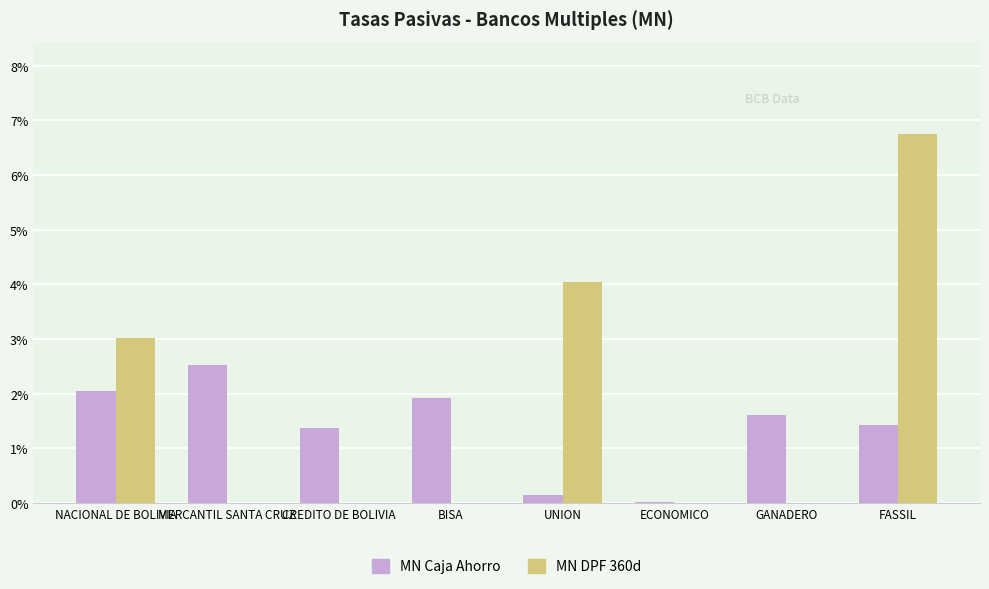

What is the approximate value of MN Caja Ahorro at NACIONAL DE BOLIVIA?

2.0